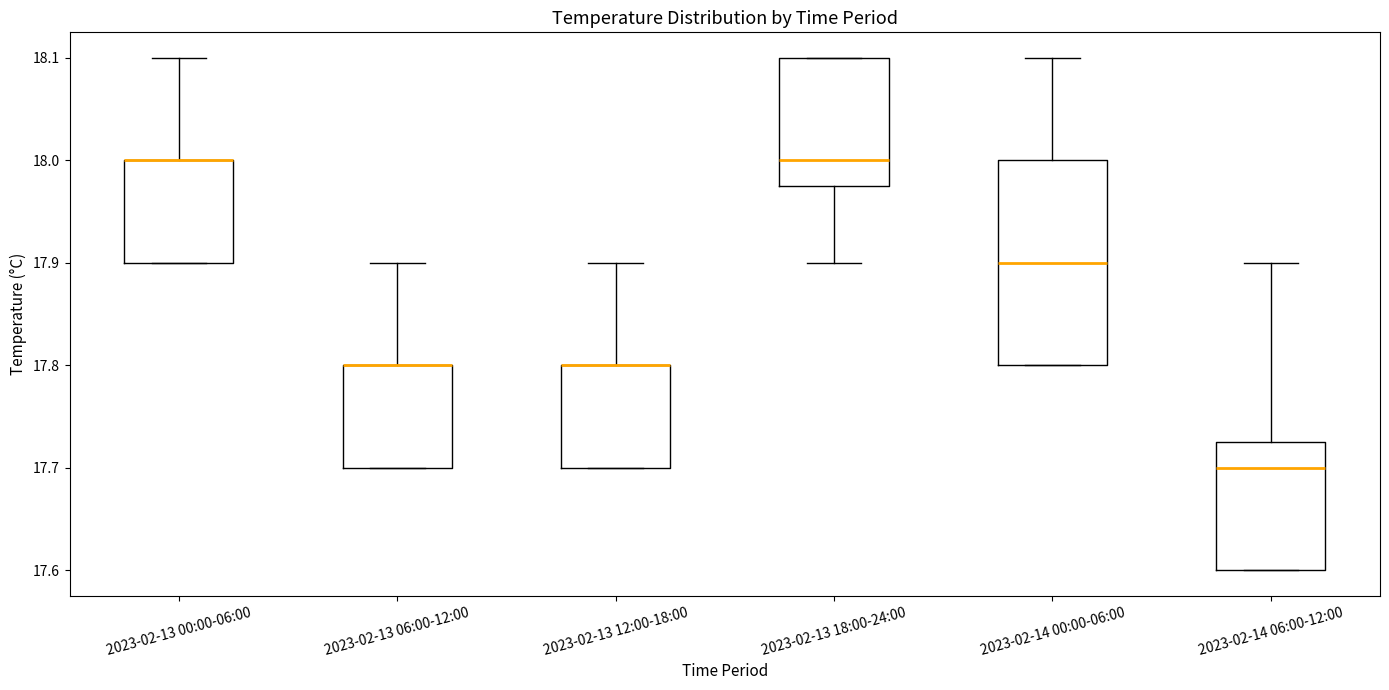

Reading left to right, transcribe this box plot: for each box, give where its median line is, the range the box spans, and where its two whiskers end, as read against the y-axis. The values are not printed on the chart, so give them approximately, as read against the axis.

2023-02-13 00:00-06:00: median 18.00 (drawn on the box's upper edge), box 17.90 to 18.00, whiskers 17.90 to 18.10
2023-02-13 06:00-12:00: median 17.80 (drawn on the box's upper edge), box 17.70 to 17.80, whiskers 17.70 to 17.90
2023-02-13 12:00-18:00: median 17.80 (drawn on the box's upper edge), box 17.70 to 17.80, whiskers 17.70 to 17.90
2023-02-13 18:00-24:00: median 18.00, box 17.98 to 18.10, whiskers 17.90 to 18.10
2023-02-14 00:00-06:00: median 17.90, box 17.80 to 18.00, whiskers 17.80 to 18.10
2023-02-14 06:00-12:00: median 17.70, box 17.60 to 17.73, whiskers 17.60 to 17.90